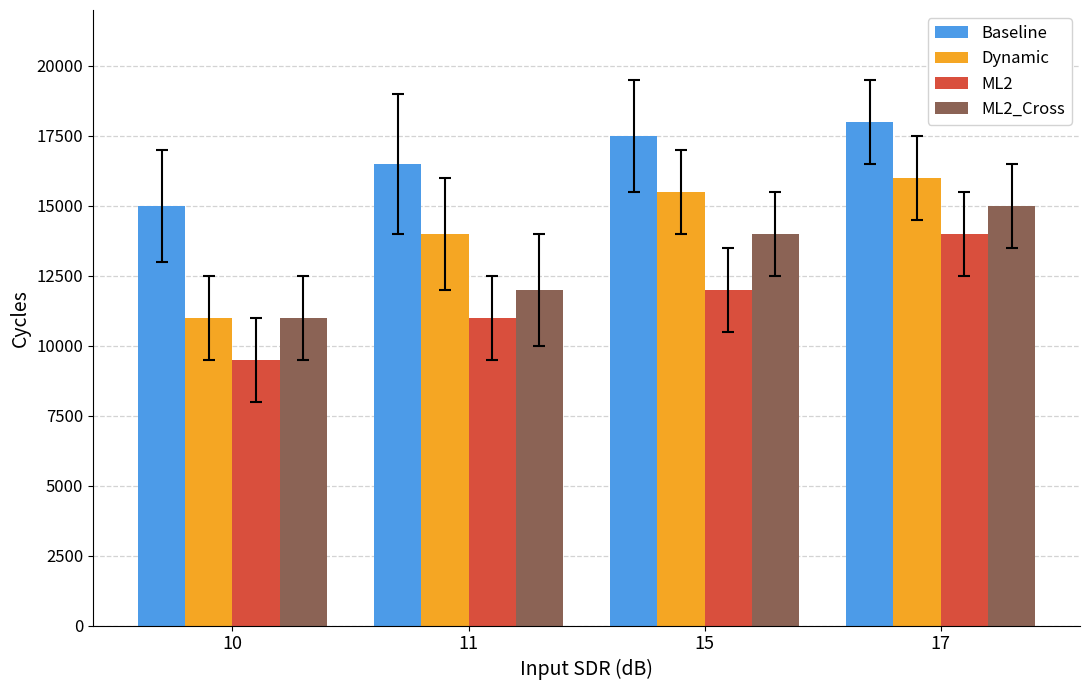

How many series are shown in this chart?

4